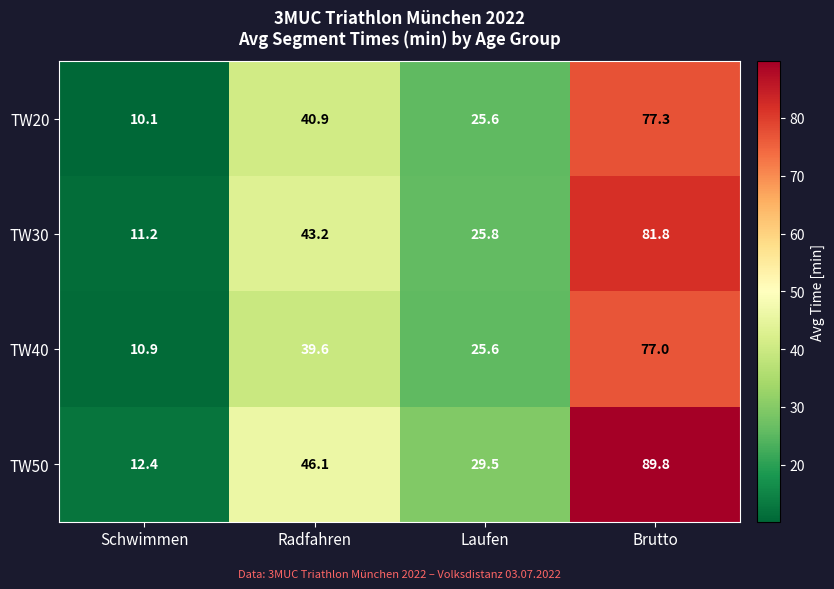

The value of TW30 at Radfahren is 77.3. True or false?

False